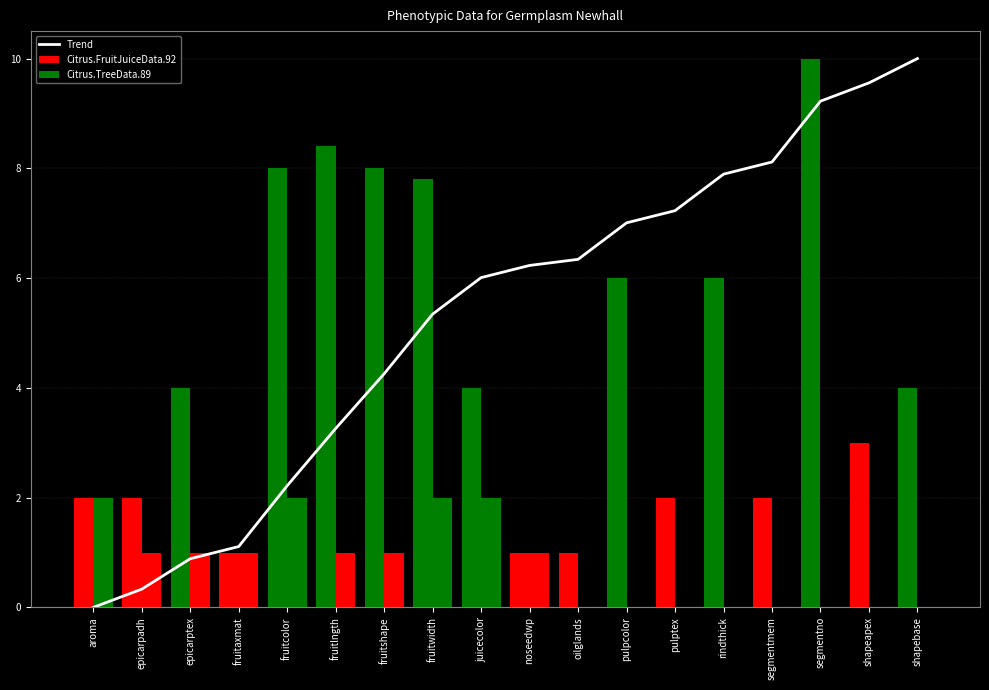

What is the total value across all series at segmentmem?

10.1